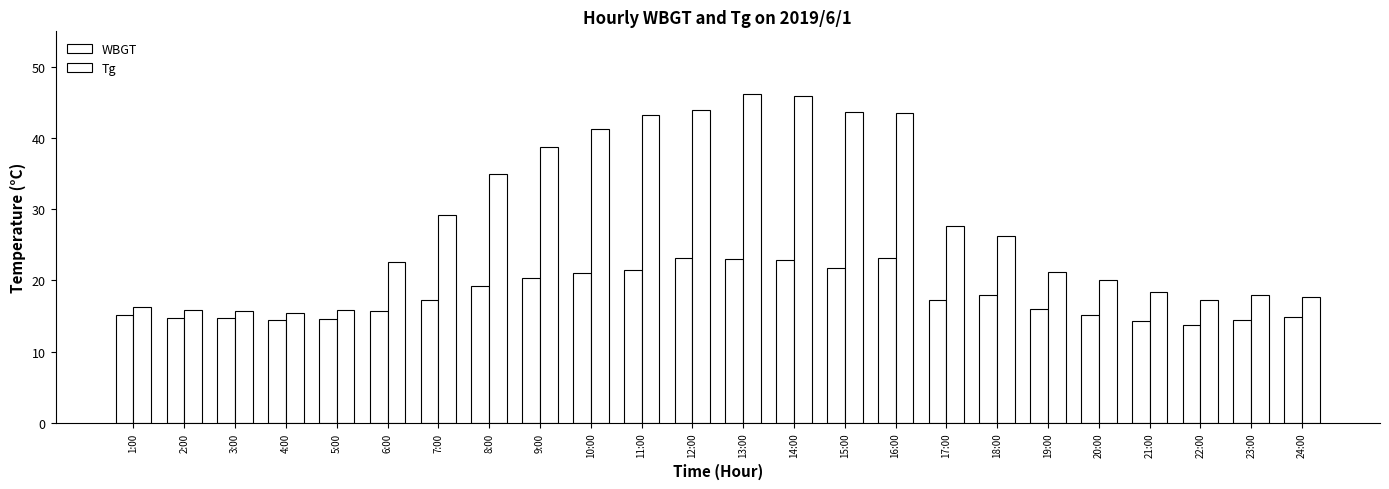

What is the spread (max minus min) of values at 11:00?

21.8